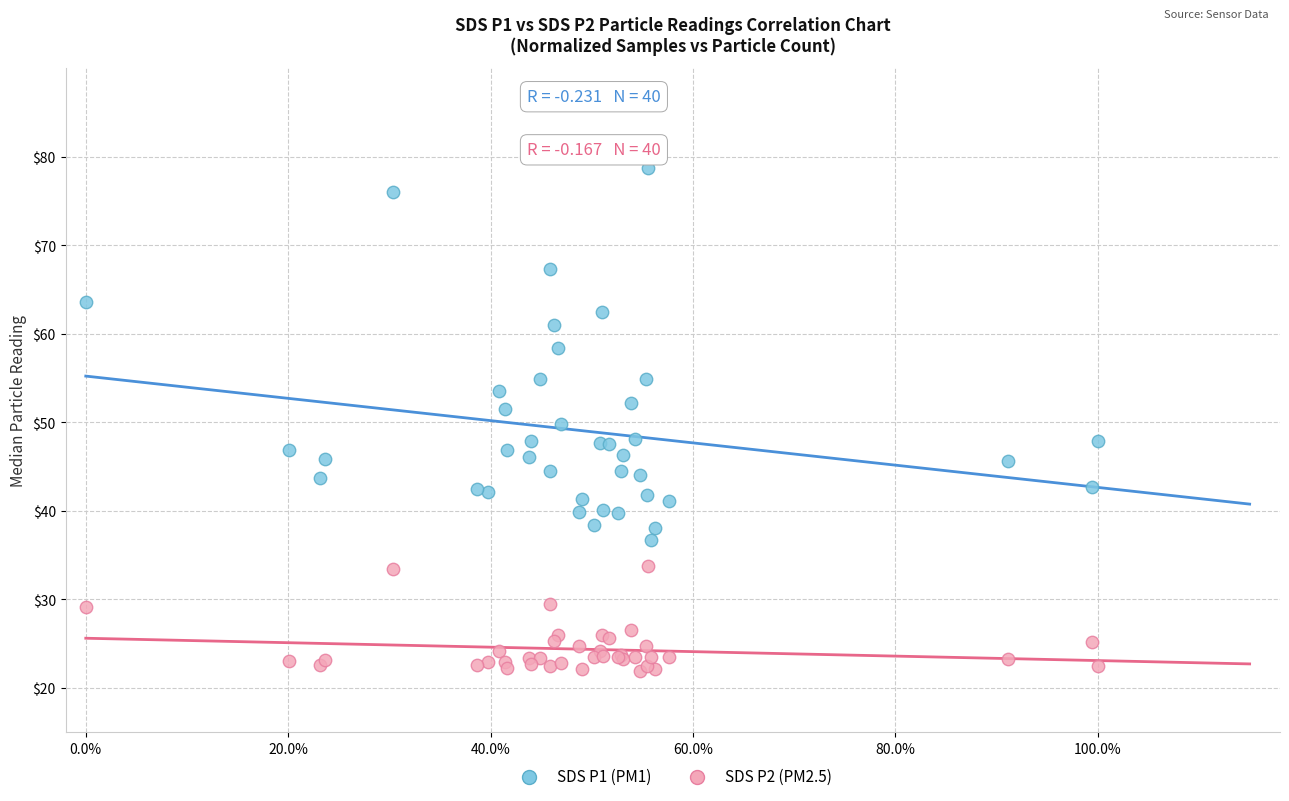

Which series has the largest Y range (max minus min)?

SDS P1 (PM1)